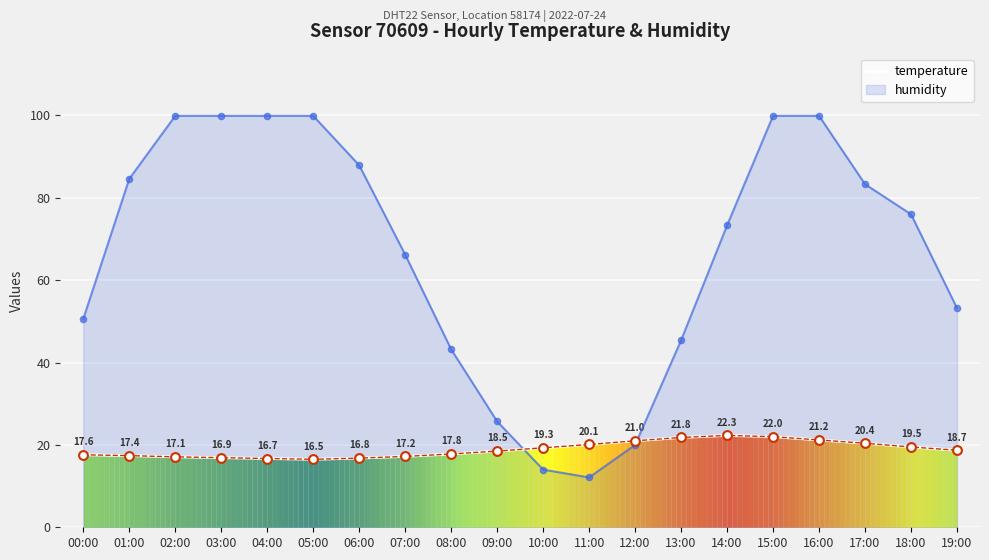

What is the change in value from 07:00 to 16:00?

+4.0